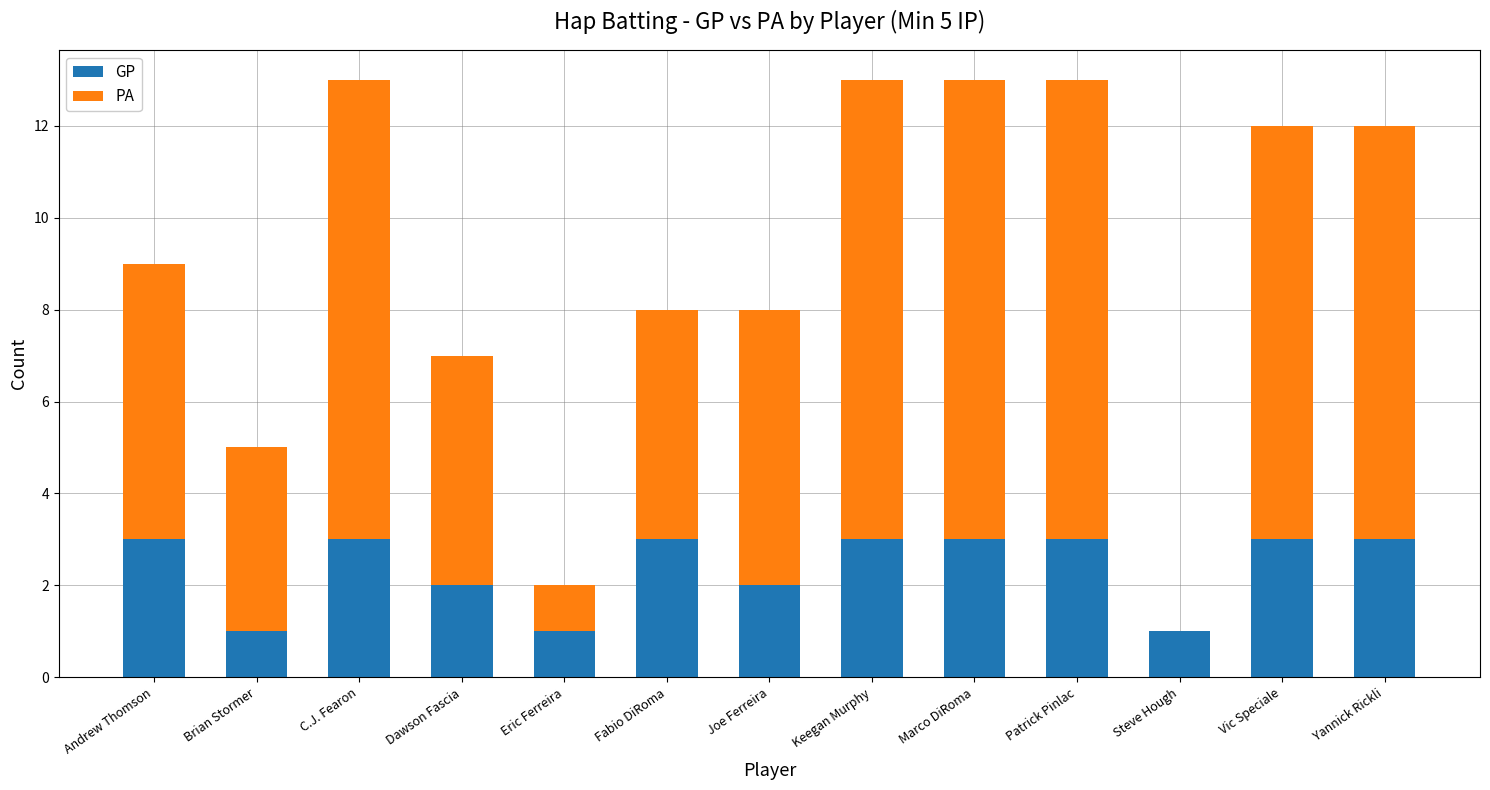

What is the sum of all GP values?

31